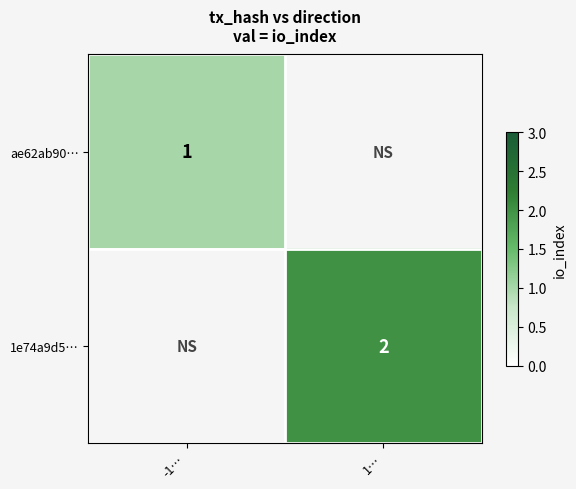

Is the value of 1e74a9d5… at 1… greater than the value of ae62ab90… at -1…?

Yes